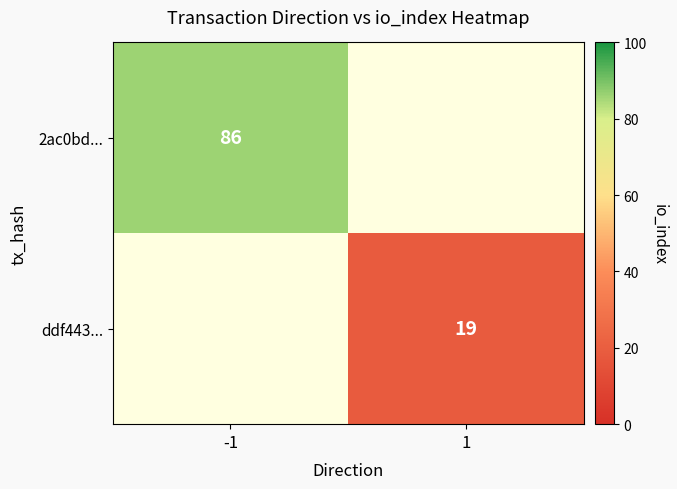

The ddf443... series shows 30 at 1. True or false?

False